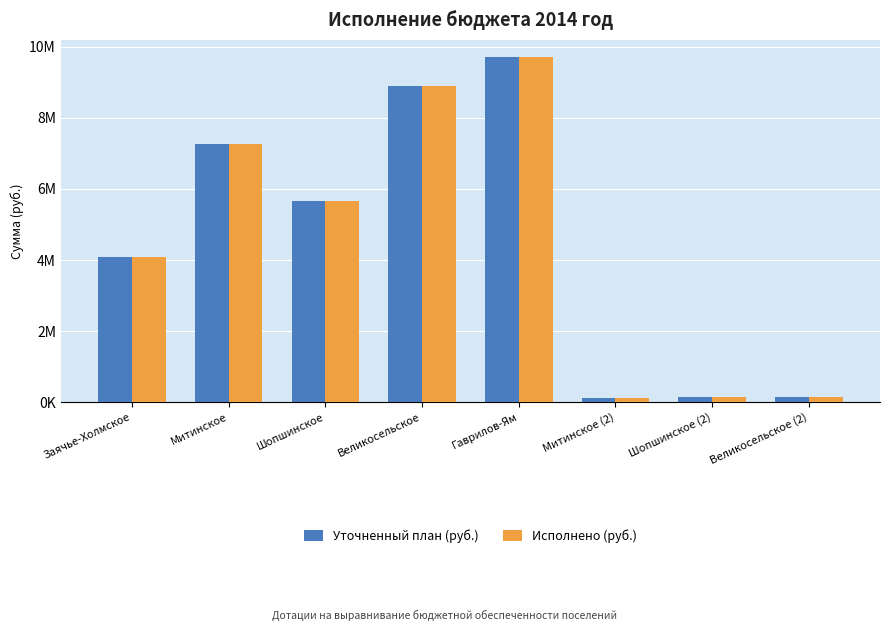

Does the chart contain any negative values?

No